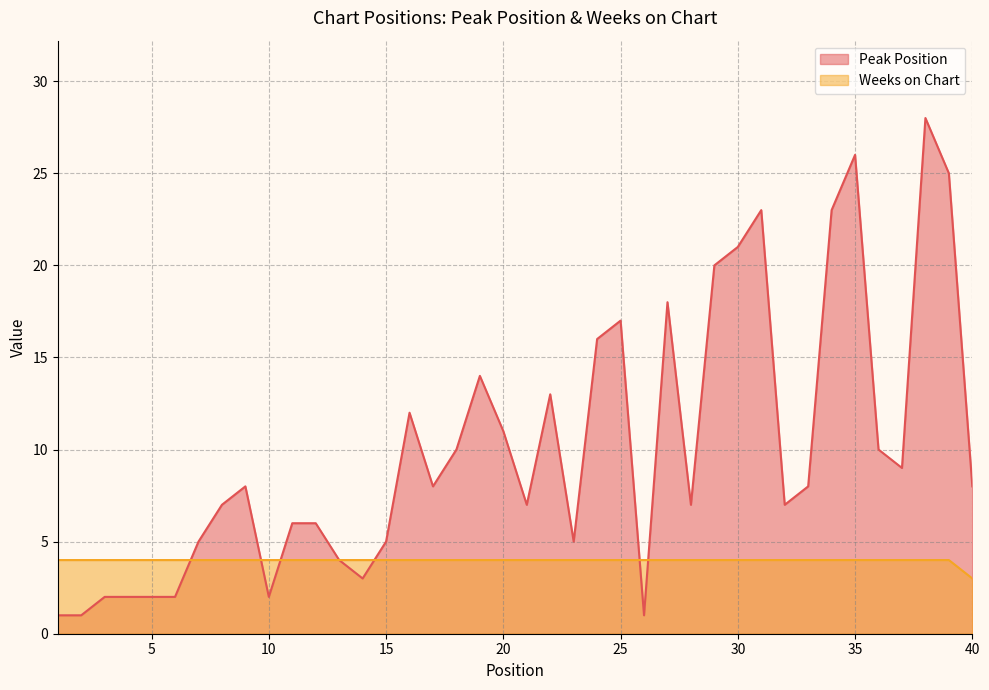

Which series has the widest spread of values?

Peak Position